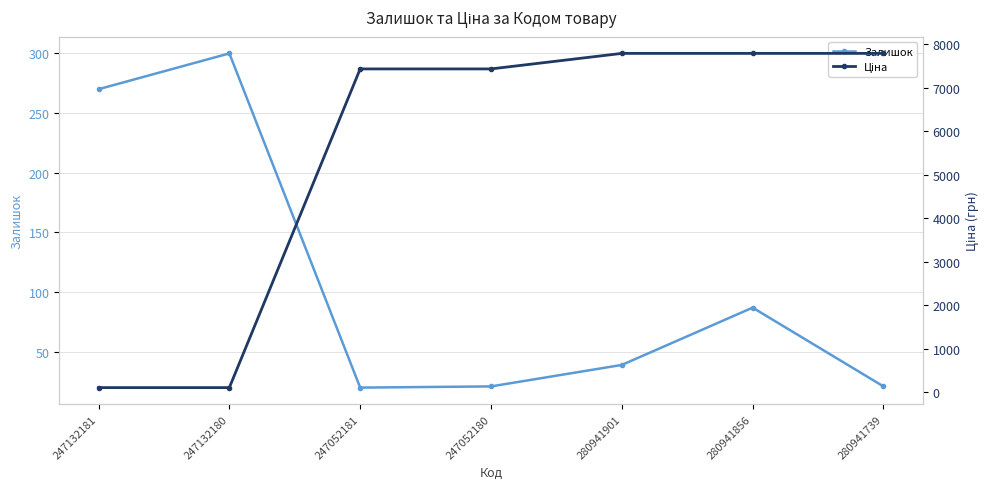

What is the smallest value displayed?

20.0